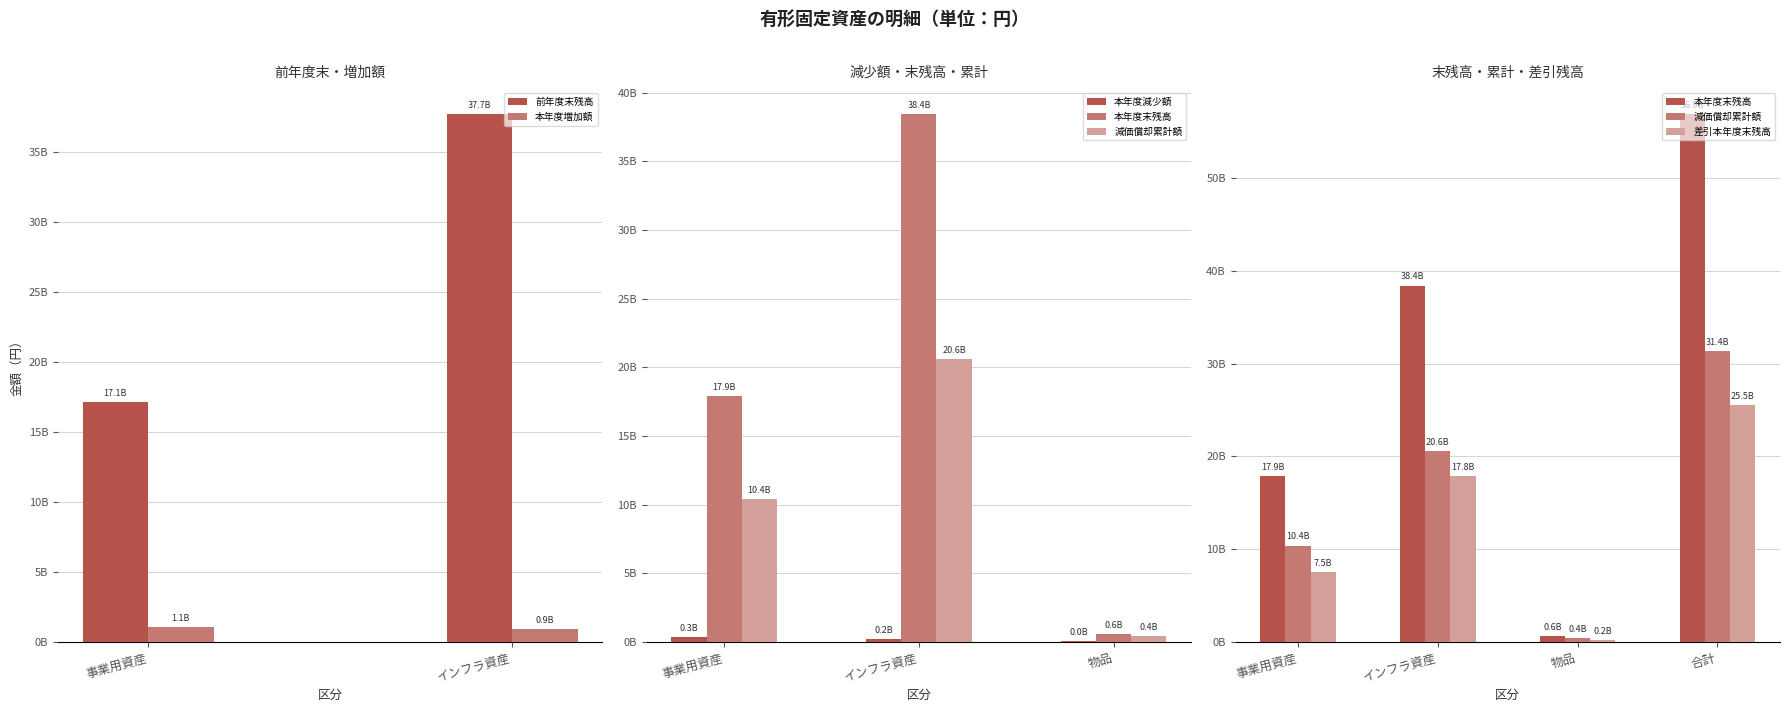

Where is 本年度末残高 nearest to the value 15889083660?

インフラ資産